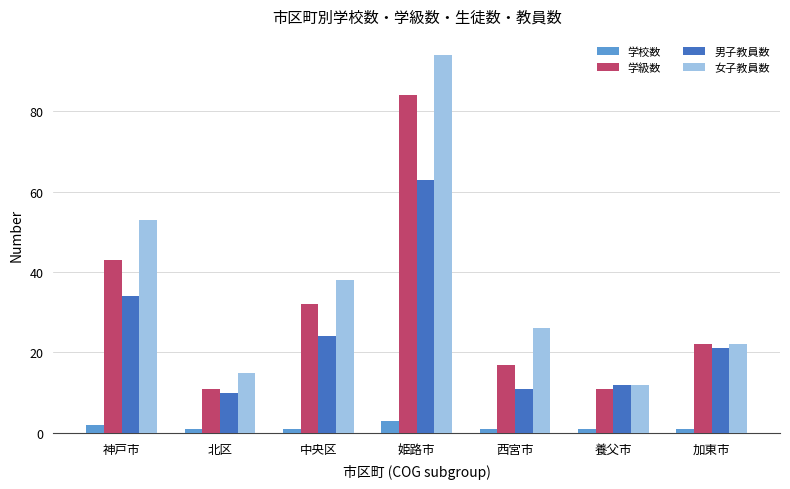

What are all the series names shown in the legend?

学校数, 学級数, 男子教員数, 女子教員数